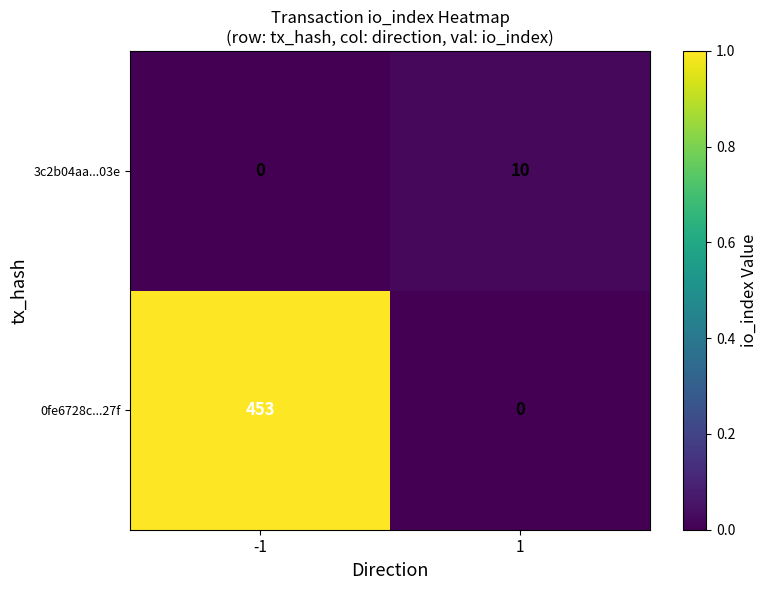

Which series has the largest total across all categories?

0fe6728c...27f